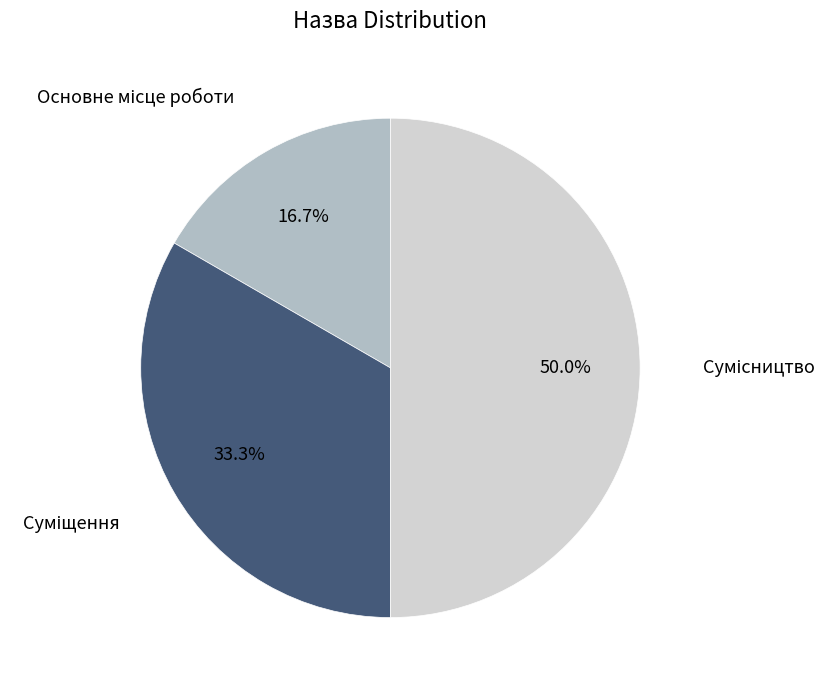

Count the number of slices in the pie.

3